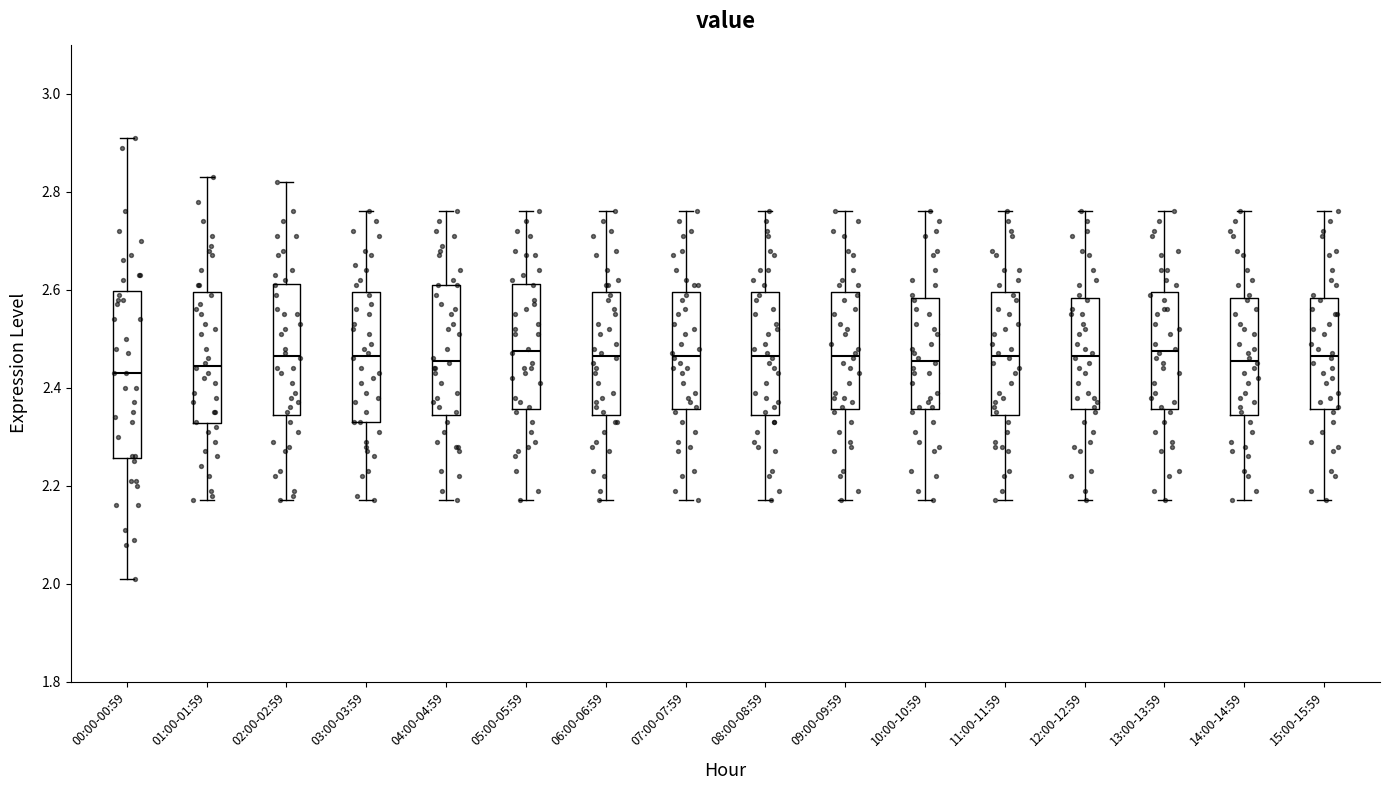

Reading left to right, transcribe this box plot: for each box, give where its median line is, the range the box spans, and where its two whiskers end, as read against the y-axis. The values are not printed on the chart, so give them approximately, as read against the axis.

00:00-00:59: median 2.44, box 2.26 to 2.60, whiskers 2.02 to 2.92
01:00-01:59: median 2.44, box 2.32 to 2.60, whiskers 2.18 to 2.84
02:00-02:59: median 2.46, box 2.34 to 2.62, whiskers 2.18 to 2.82
03:00-03:59: median 2.46, box 2.34 to 2.60, whiskers 2.18 to 2.76
04:00-04:59: median 2.46, box 2.34 to 2.62, whiskers 2.18 to 2.76
05:00-05:59: median 2.48, box 2.36 to 2.62, whiskers 2.18 to 2.76
06:00-06:59: median 2.46, box 2.34 to 2.60, whiskers 2.18 to 2.76
07:00-07:59: median 2.46, box 2.36 to 2.60, whiskers 2.18 to 2.76
08:00-08:59: median 2.46, box 2.34 to 2.60, whiskers 2.18 to 2.76
09:00-09:59: median 2.46, box 2.36 to 2.60, whiskers 2.18 to 2.76
10:00-10:59: median 2.46, box 2.36 to 2.58, whiskers 2.18 to 2.76
11:00-11:59: median 2.46, box 2.34 to 2.60, whiskers 2.18 to 2.76
12:00-12:59: median 2.46, box 2.36 to 2.58, whiskers 2.18 to 2.76
13:00-13:59: median 2.48, box 2.36 to 2.60, whiskers 2.18 to 2.76
14:00-14:59: median 2.46, box 2.34 to 2.58, whiskers 2.18 to 2.76
15:00-15:59: median 2.46, box 2.36 to 2.58, whiskers 2.18 to 2.76